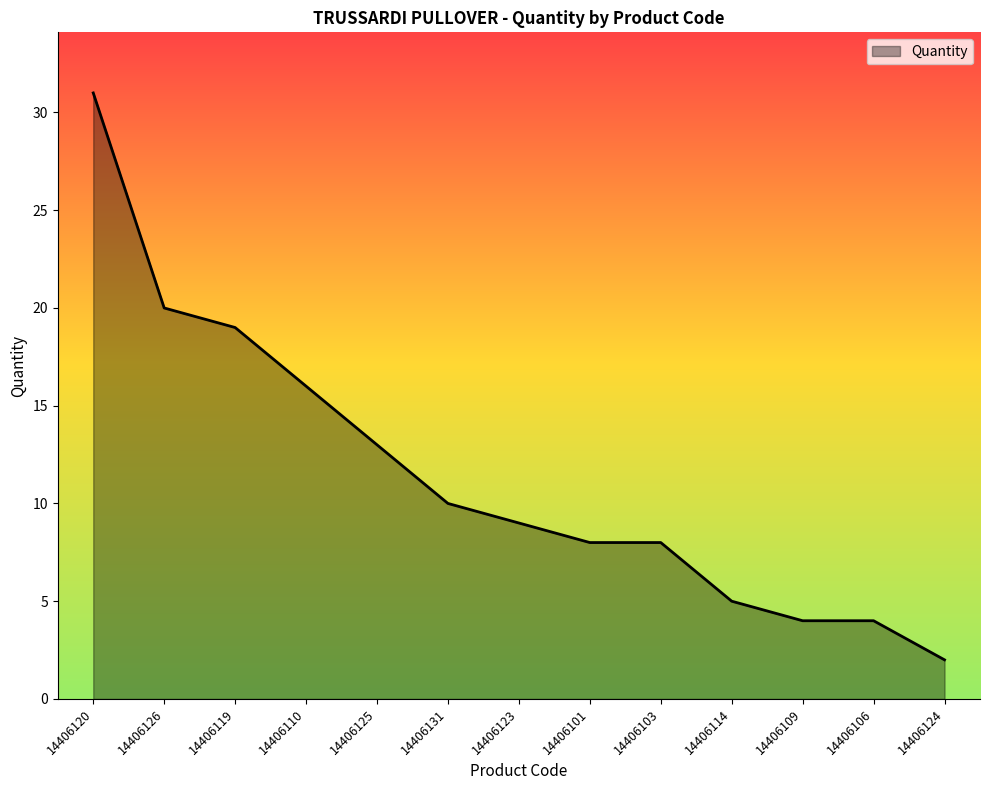

Which label corresponds to the smallest value in the chart?

14406124